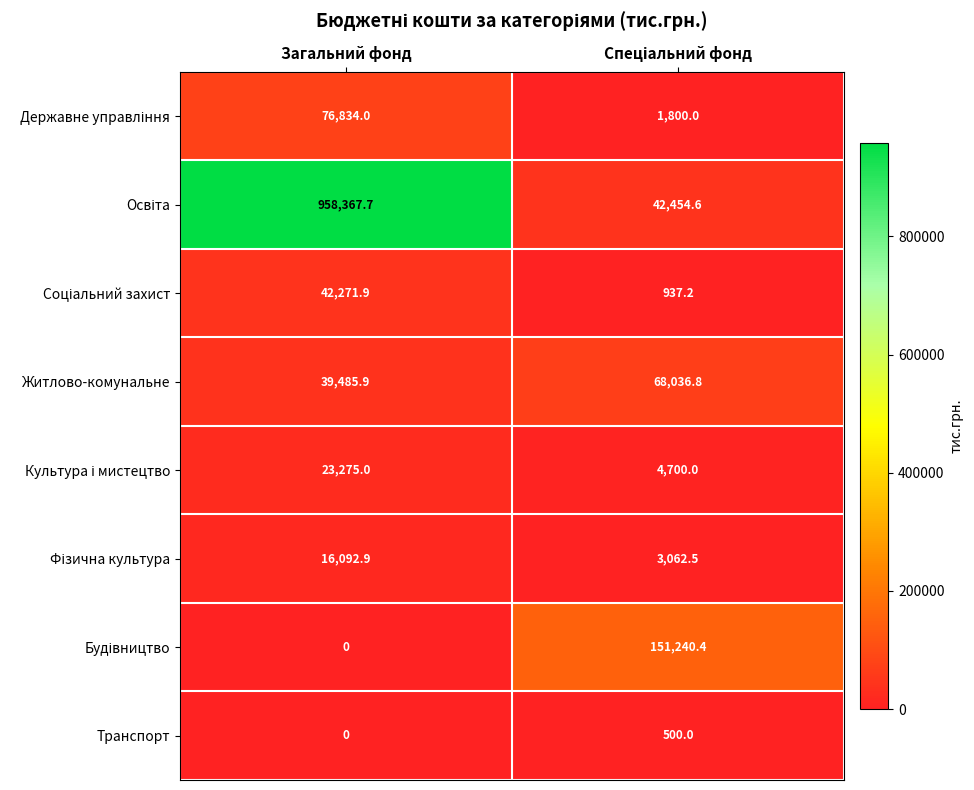

What is the highest value of the Житлово-комунальне series?

68036.8